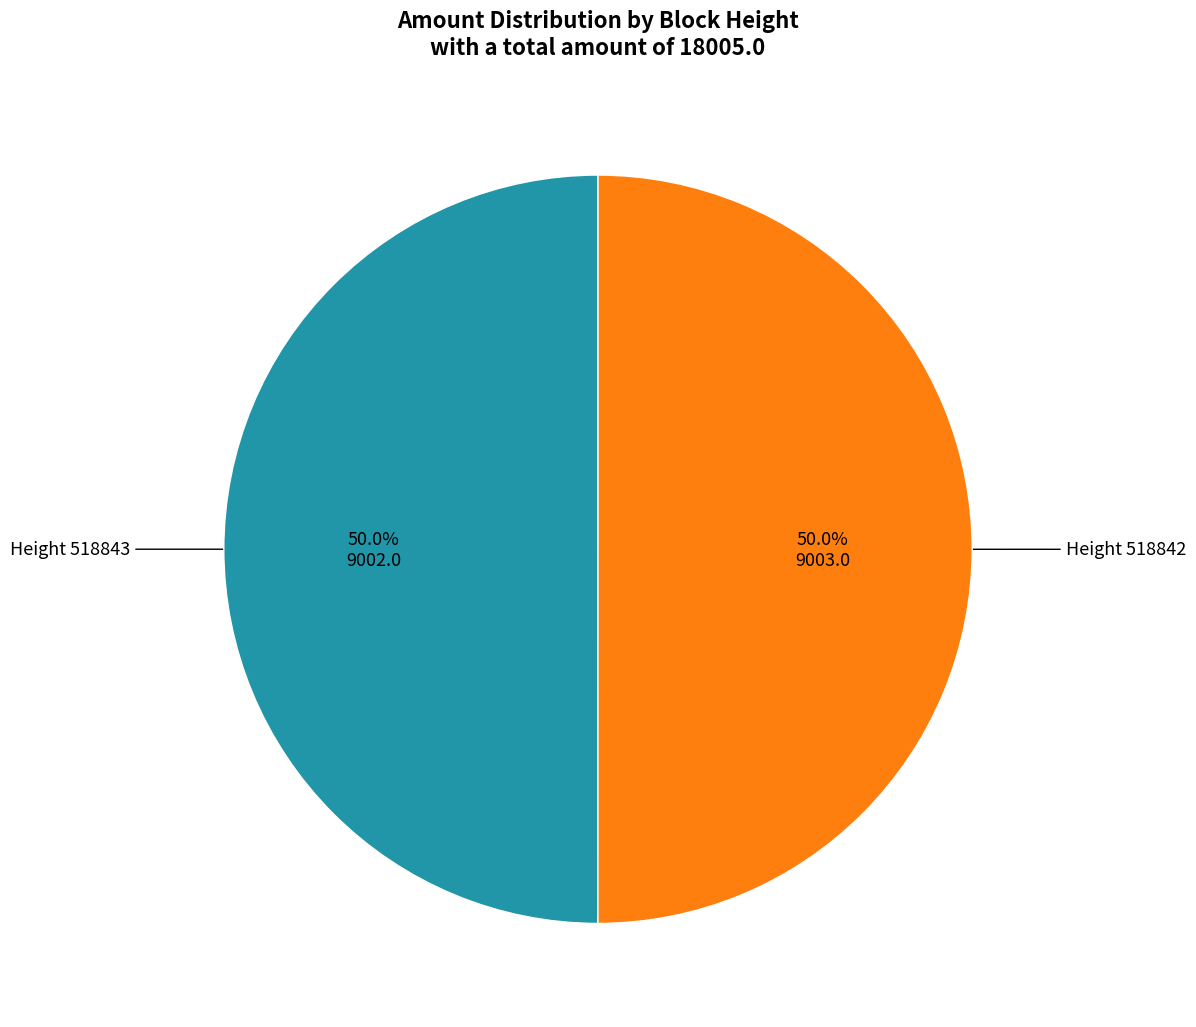

How many segments does this pie chart have?

2